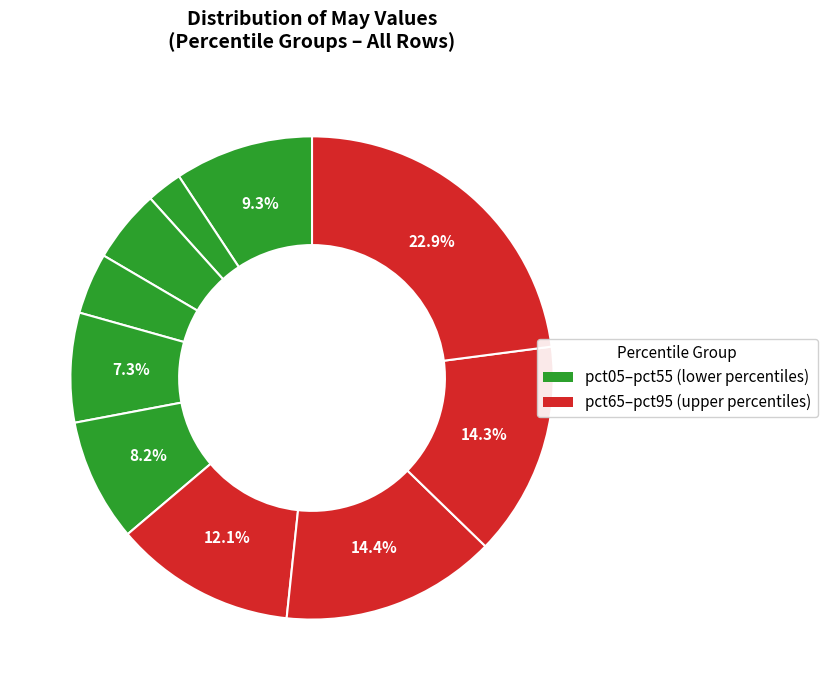

How many slices are in this pie chart?

10